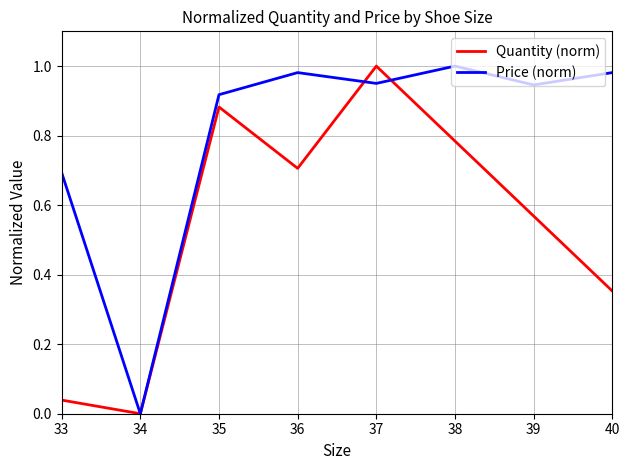

What are all the series names shown in the legend?

Quantity (norm), Price (norm)